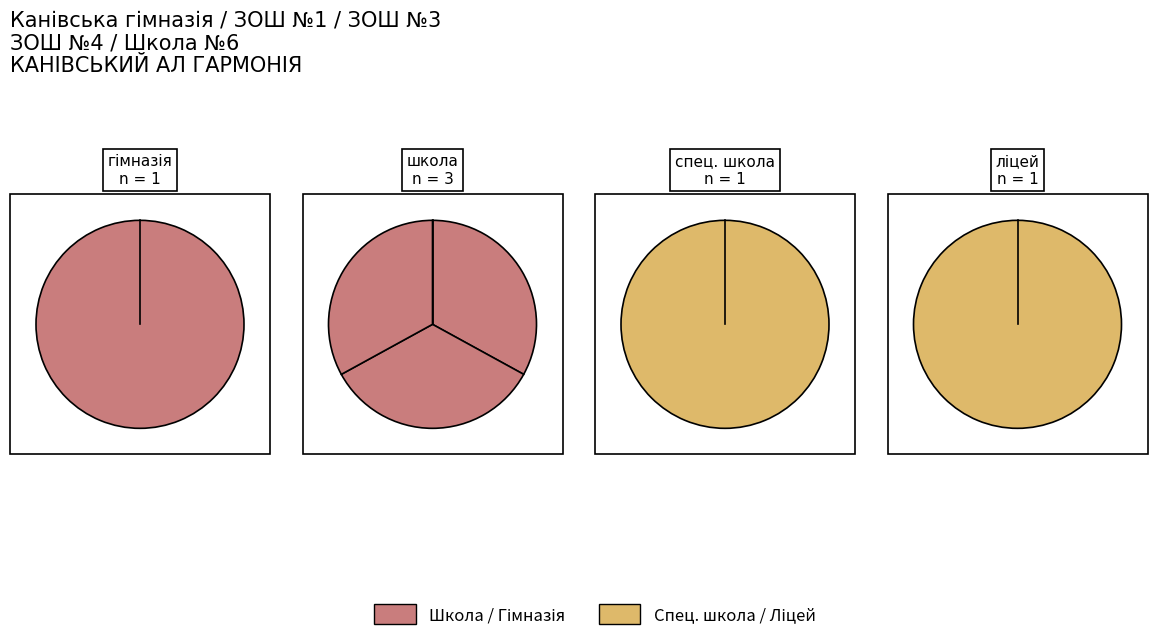

What percentage is NOT represented by Канівська ЗОШ №3?

83.0%